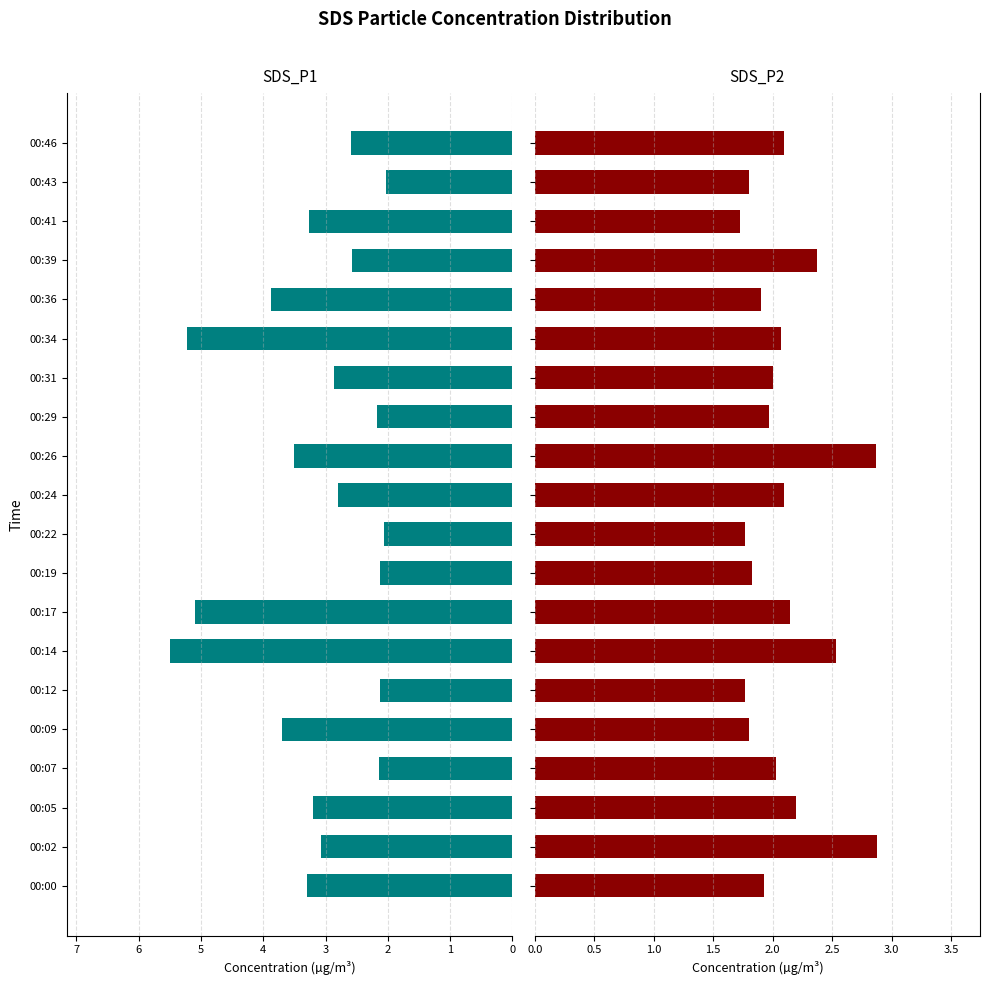

What are all the series names shown in the legend?

SDS_P1, SDS_P2